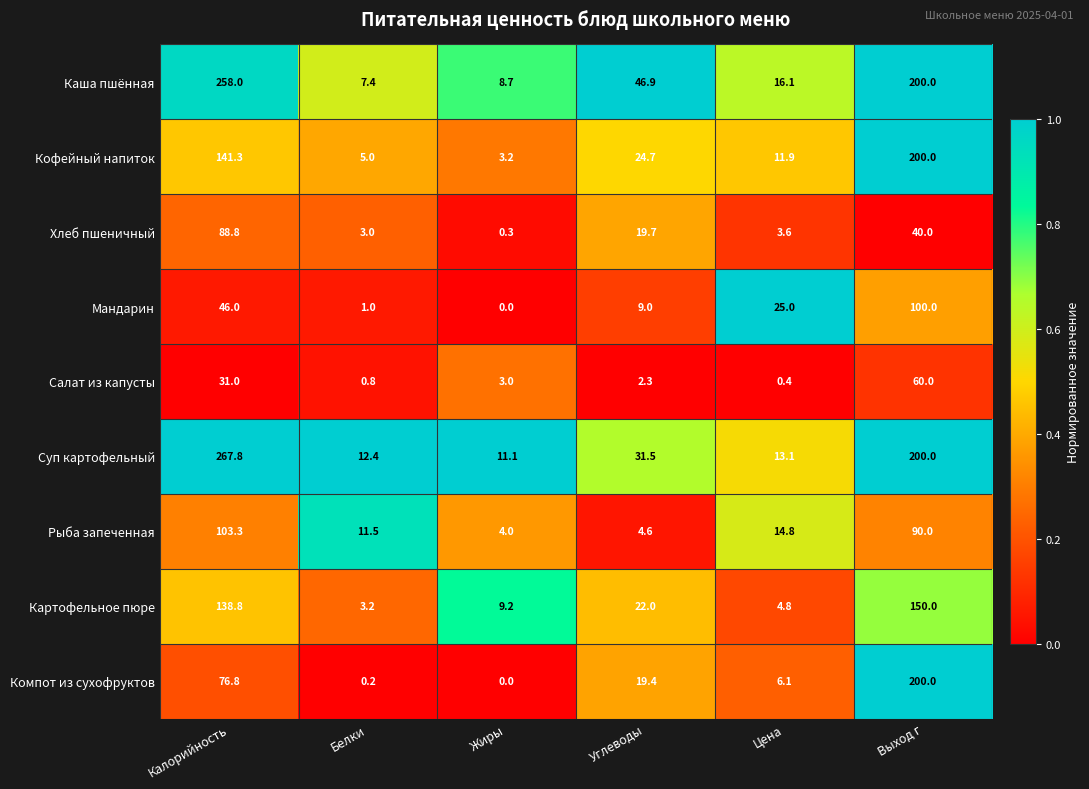

What is the sum of all Салат из капусты values?

97.5